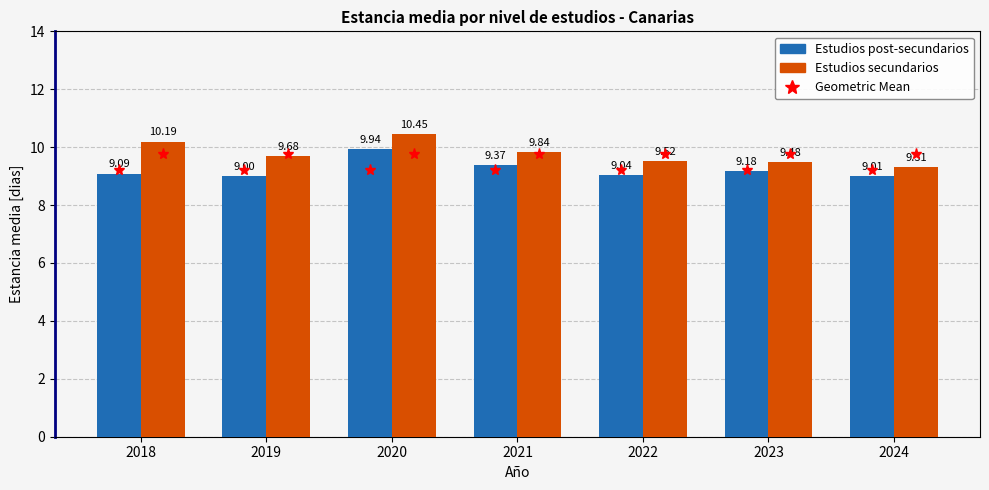

The value of Estudios secundarios at 2023 is 14.7. True or false?

False